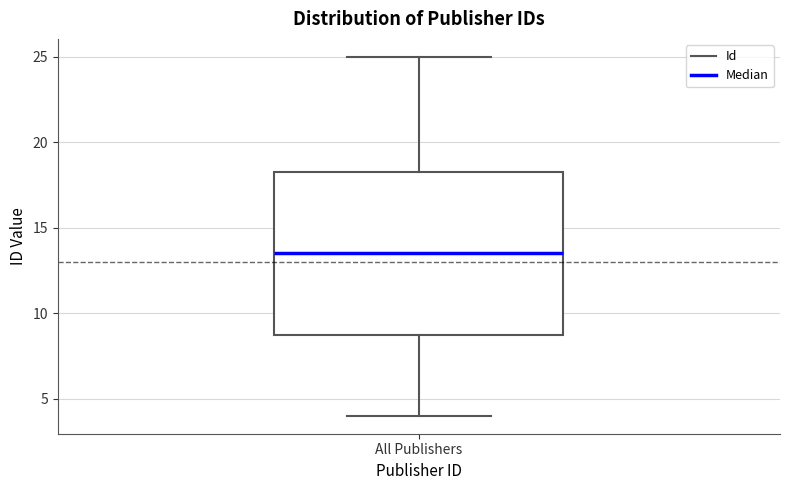

Where does the median line of the box for All Publishers sit on the y-axis? The values are not printed on the chart, so give them approximately, as read against the axis.

13.5